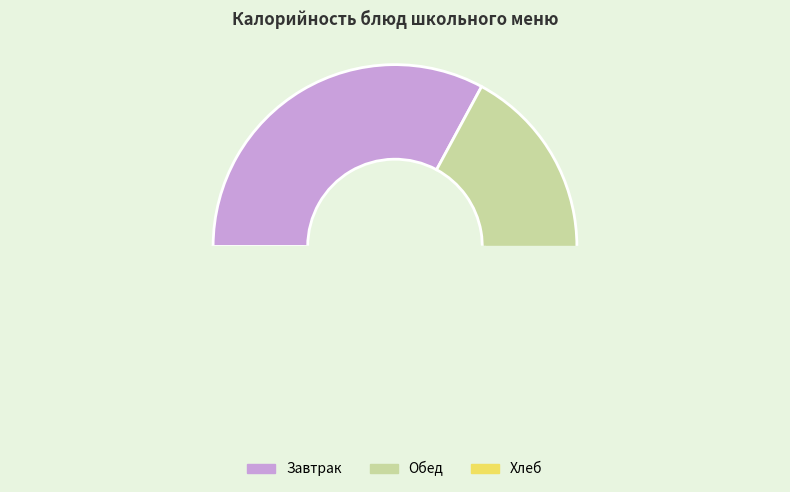

What percentage do хлеб пшеничный (обед) and хлеб пшеничный (завтрак) together represent?

12.9%